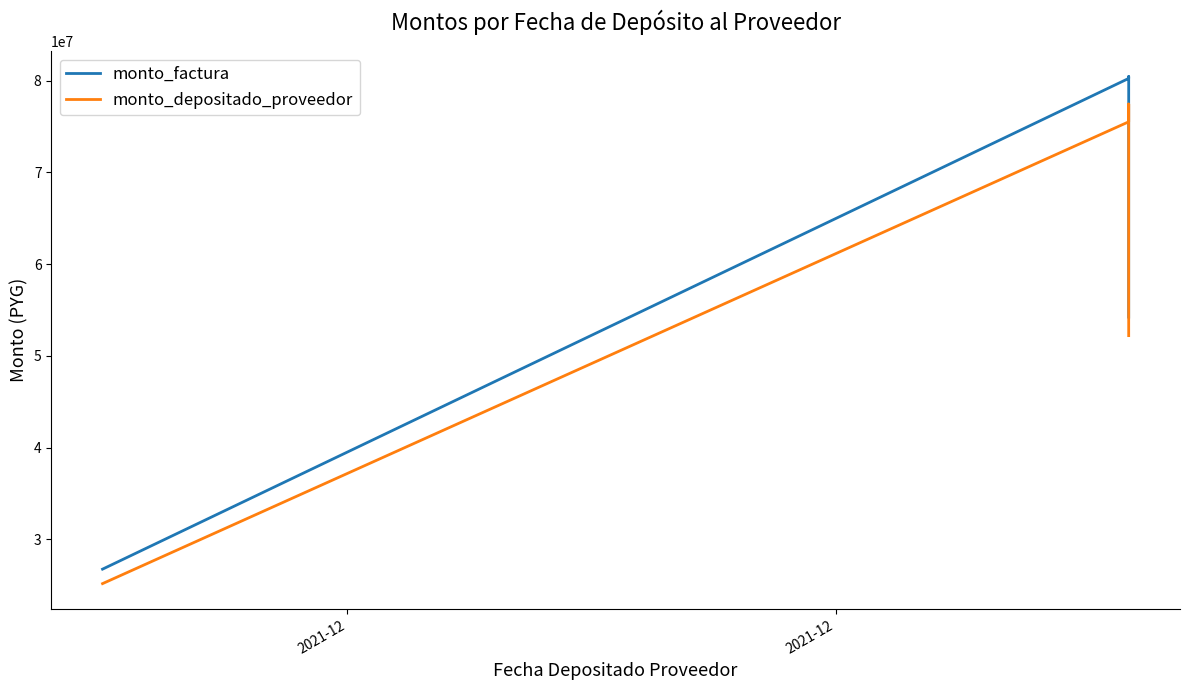

Rank the series by their maximum value, from highest to lowest.

monto_factura, monto_depositado_proveedor